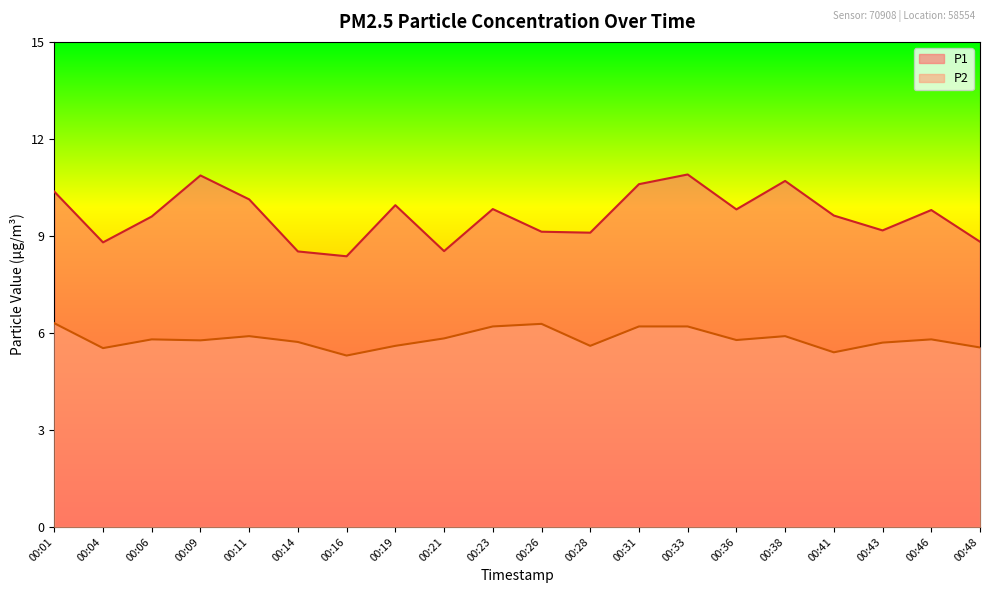

Is it true that P2 equals 5.8 at 00:06?

True